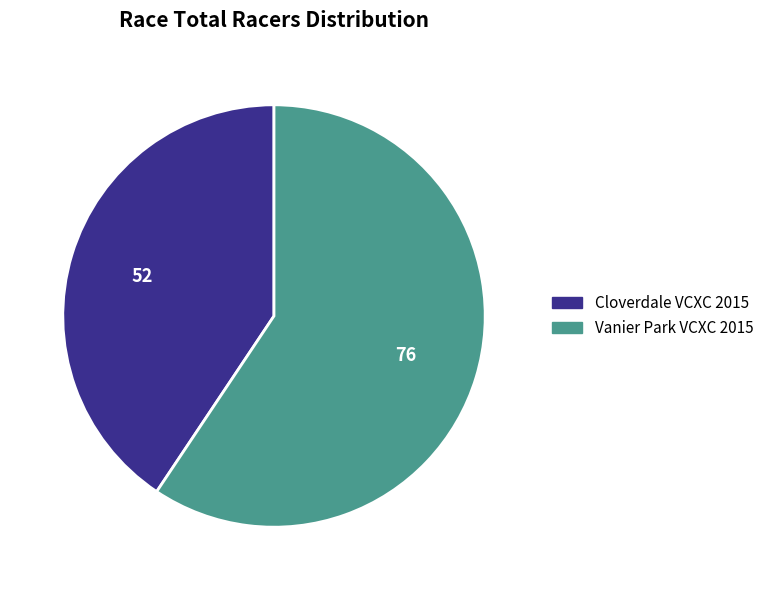

True or false: Cloverdale VCXC 2015 accounts for 41% of the total.

True